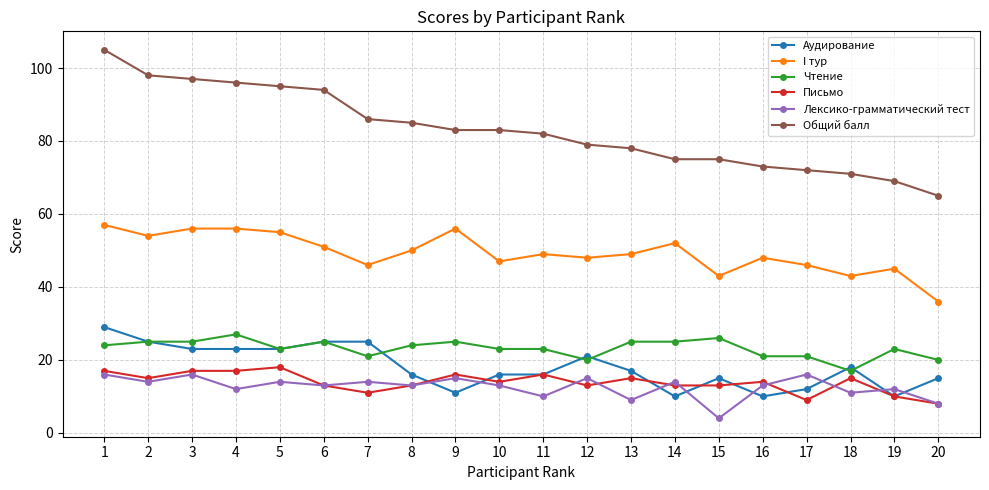

The Общий балл series shows 122 at 14. True or false?

False